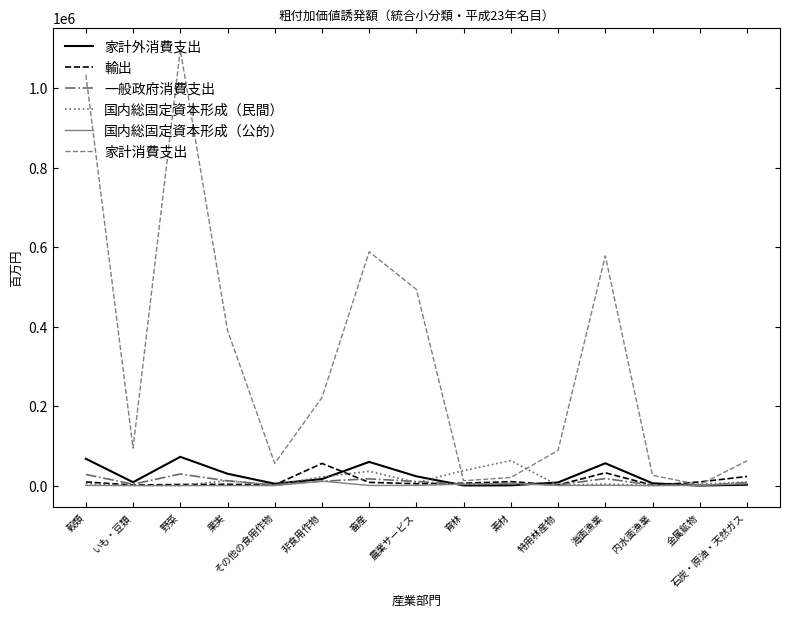

Which series has the largest total across all categories?

家計消費支出